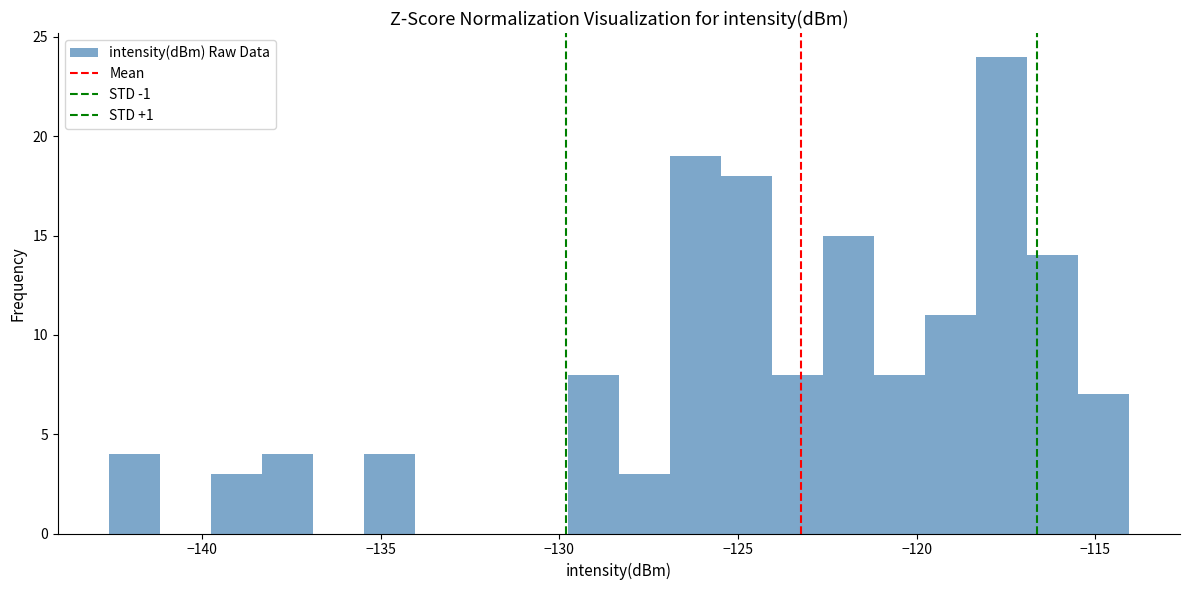

Around what value on the x-axis is the tallest bar? Give the approximate position of its centre, as read against the axis.

-117.5